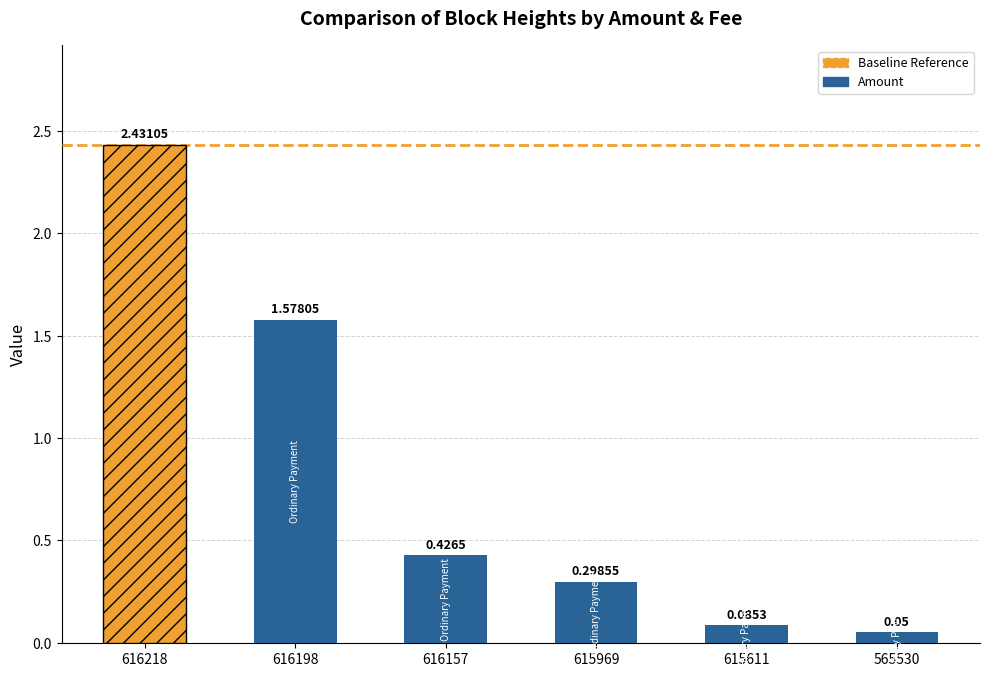

List the labels in order of value, largest first.

616218, 616198, 616157, 615969, 615611, 565530